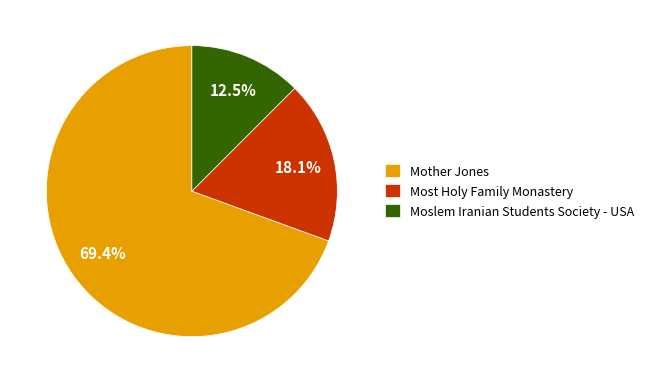

Which category has the smallest portion of the pie?

Moslem Iranian Students Society - USA